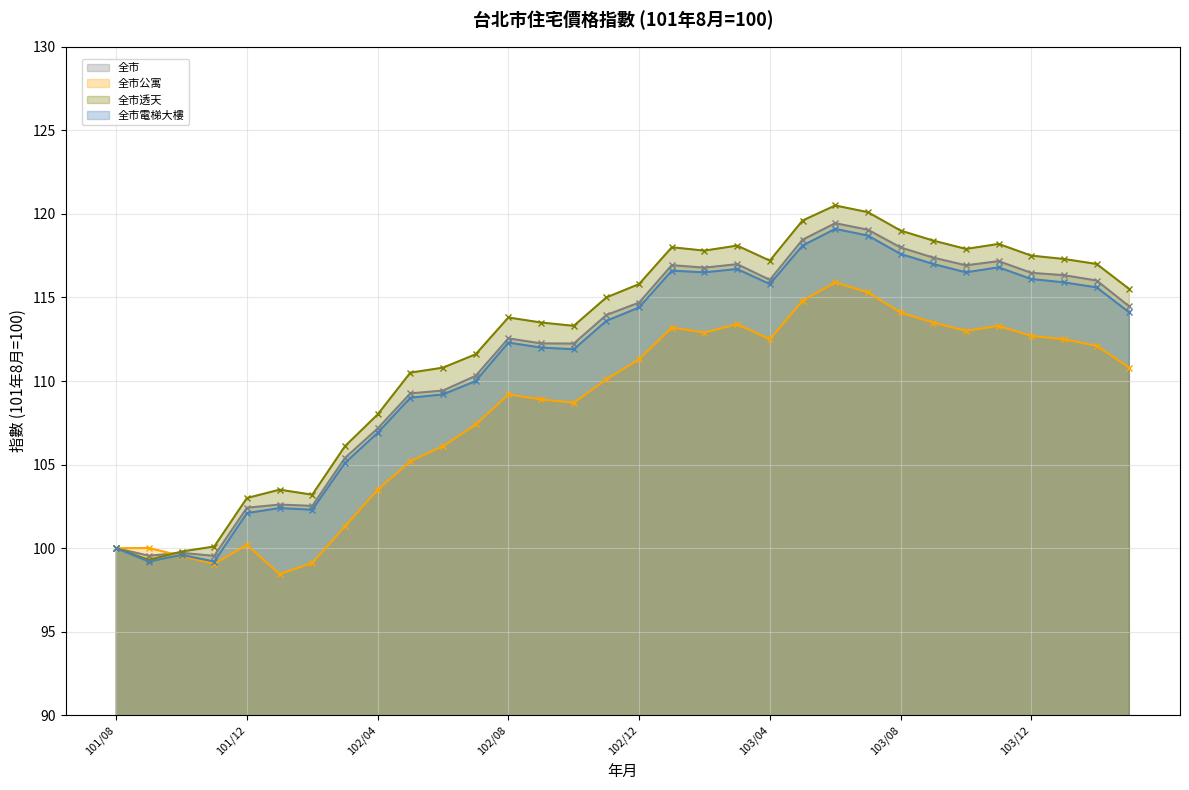

True or false: 全市公寓 and 全市 intersect in this chart.

True